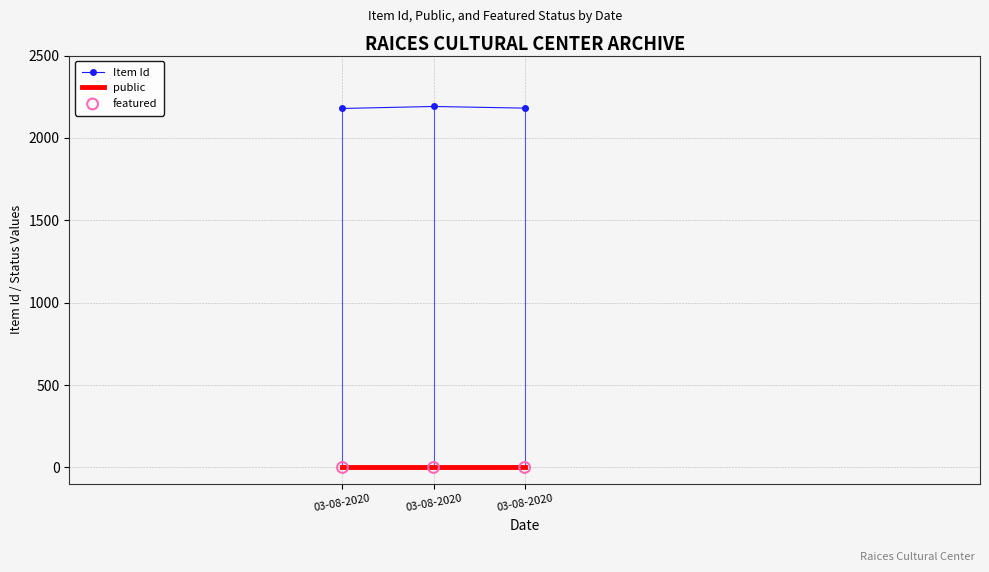

Which series has the largest total across all categories?

Item Id